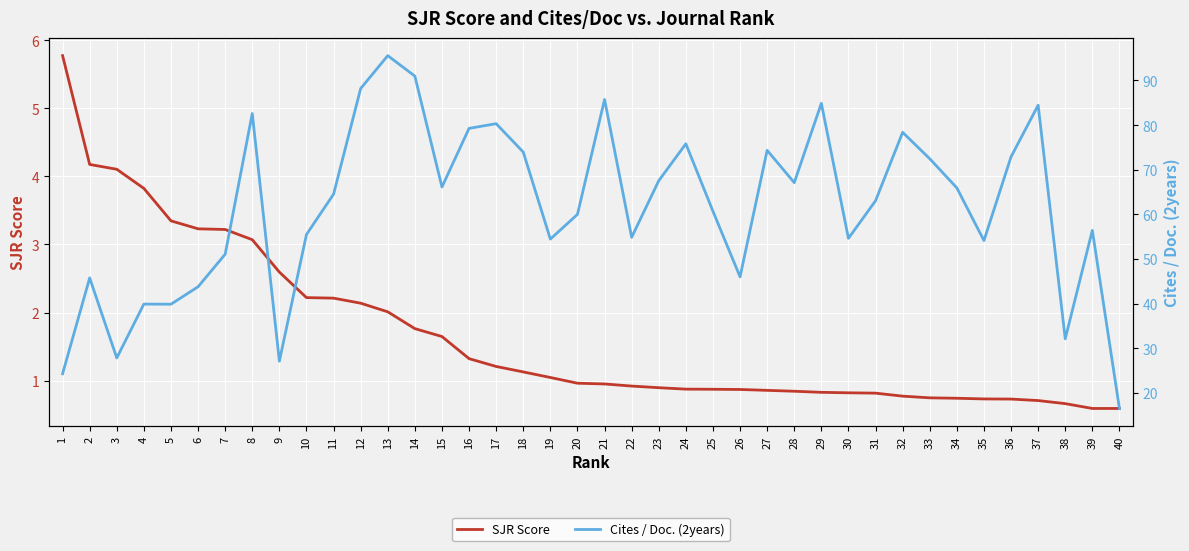

What is the total value across all series at 39?

57.0